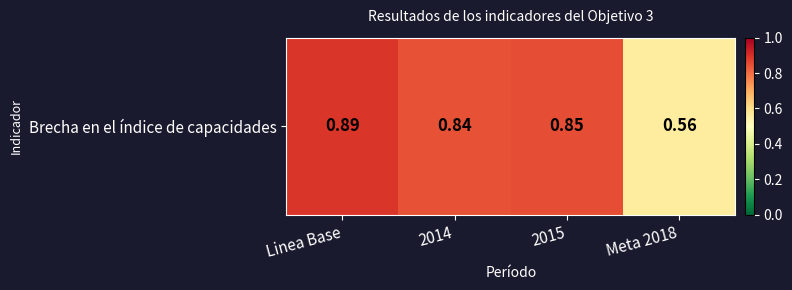

What value does the data have at 2015?

0.8